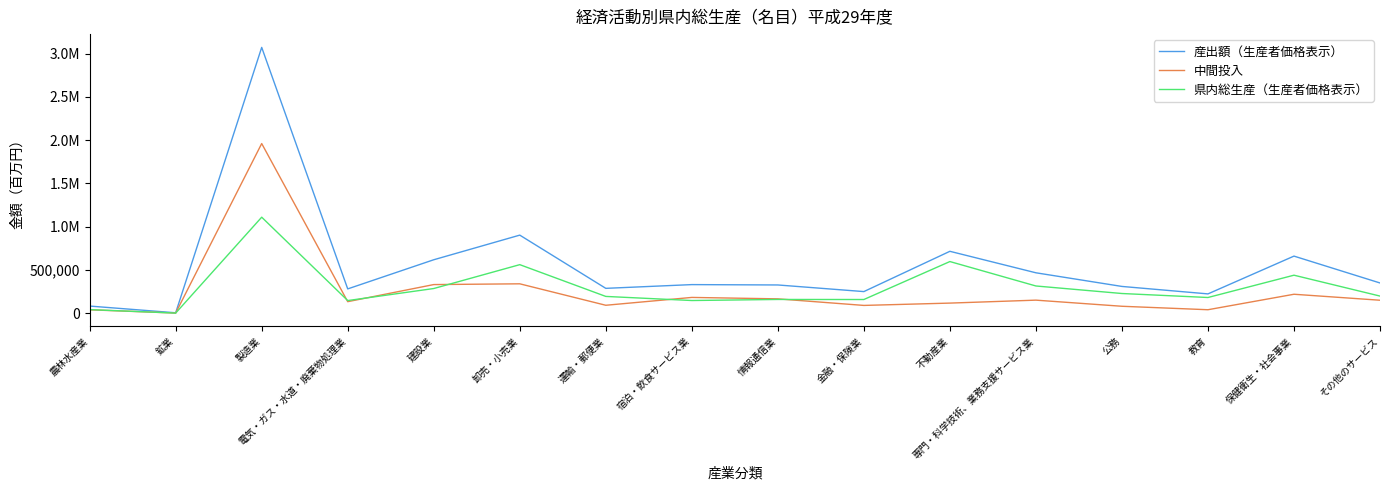

How many interior local valleys does the 中間投入 series have?

5